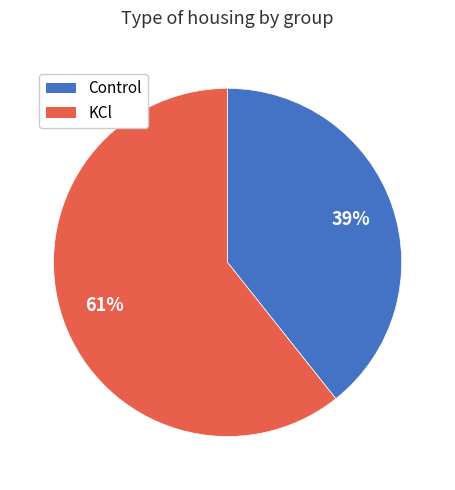

What is the largest slice in the pie chart?

KCl